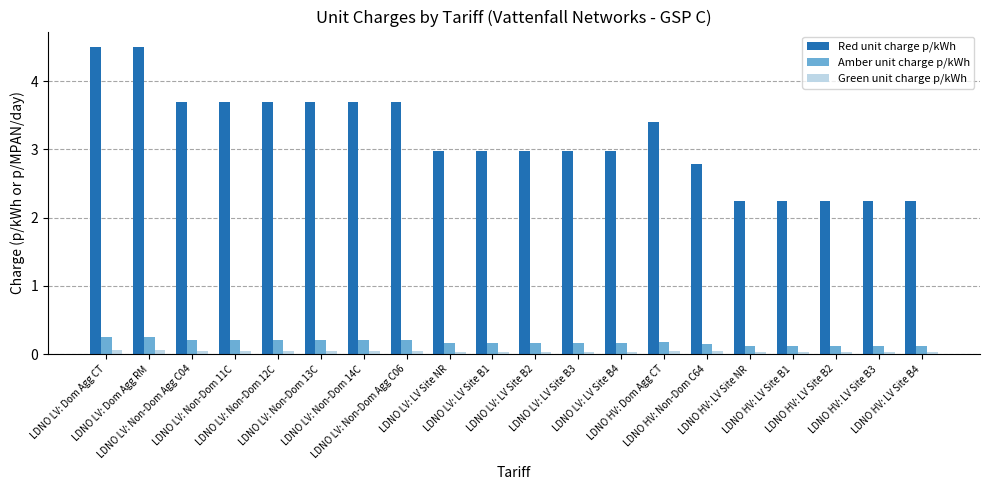

Which series has the widest spread of values?

Red unit charge p/kWh